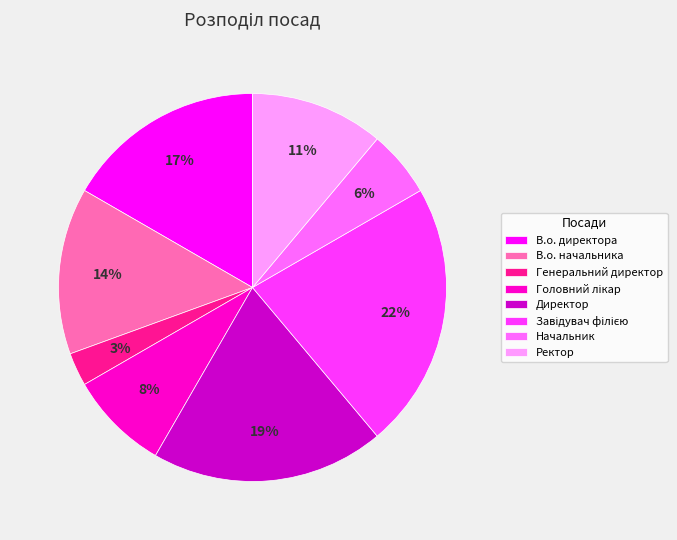

Is Директор the majority of the pie?

No